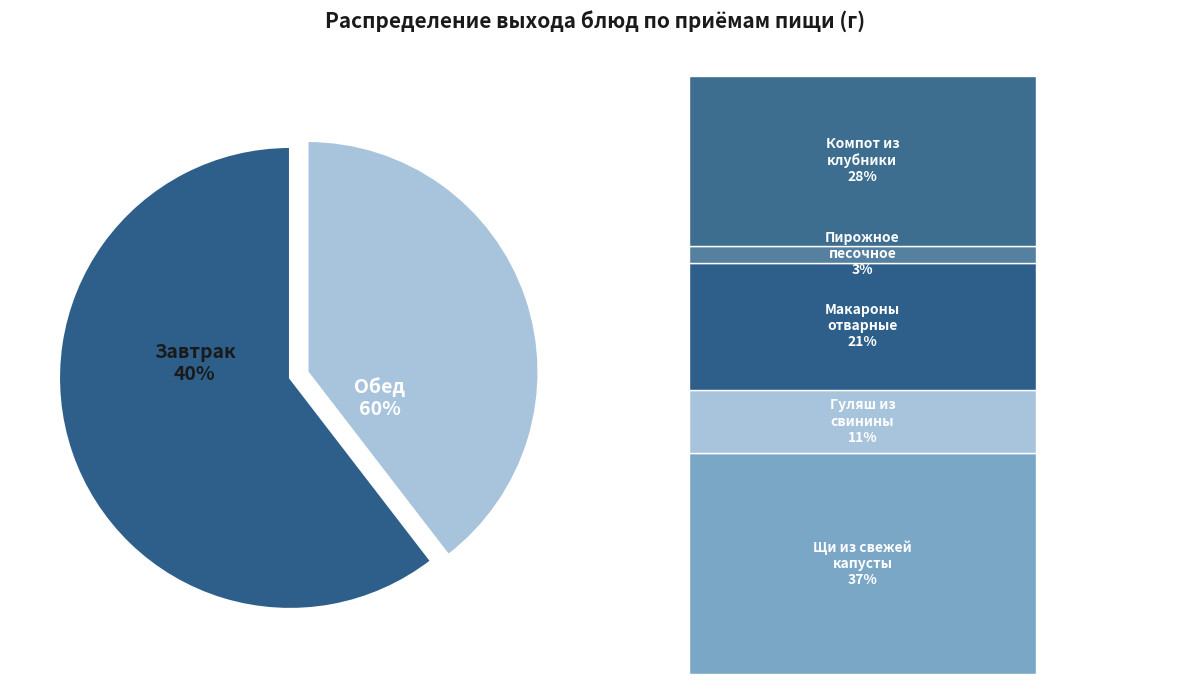

Which slice is the largest?

Щи из свежей капусты